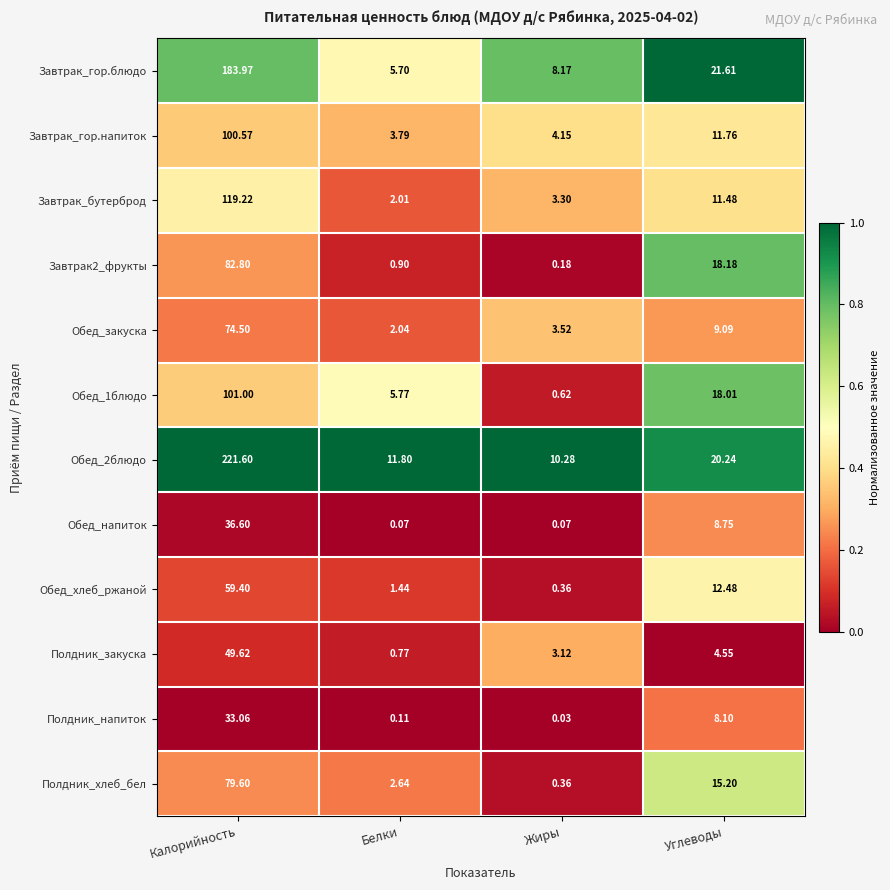

At which label does Завтрак2_фрукты first exceed 18?

Калорийность